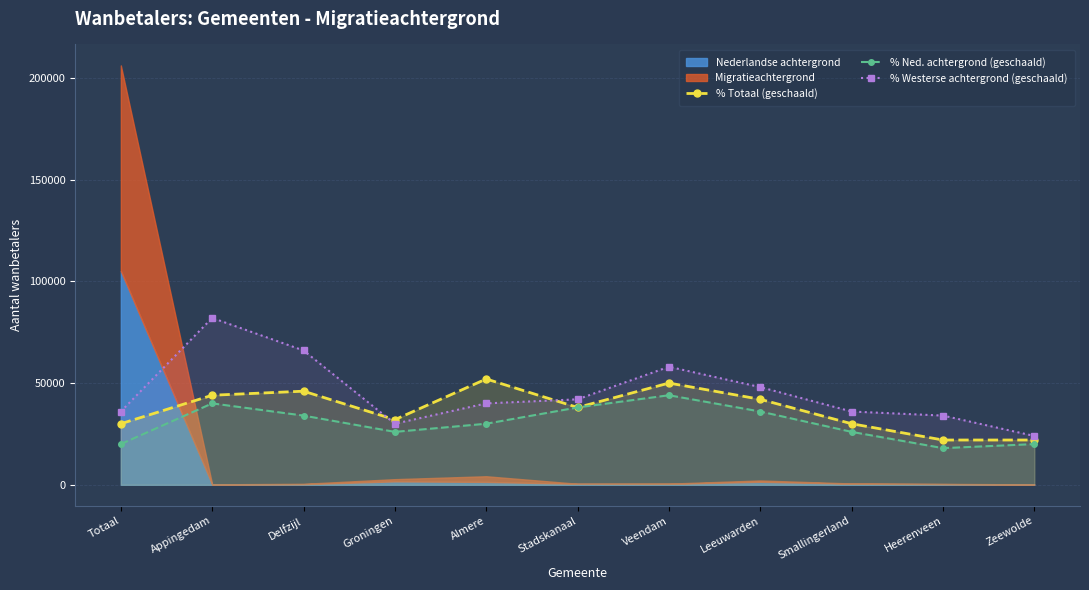

Between Almere and Smallingerland, which is larger?

Almere